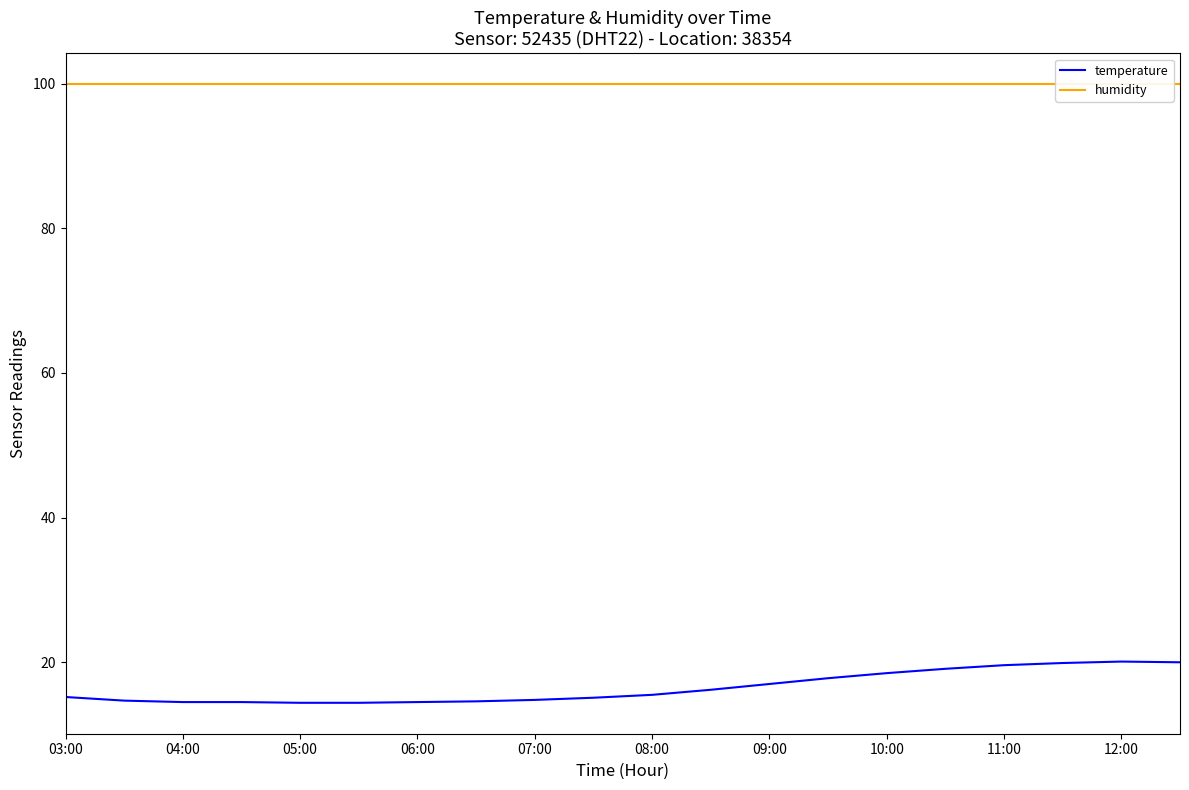

True or false: humidity has a value of 135.7 at 05:00.

False